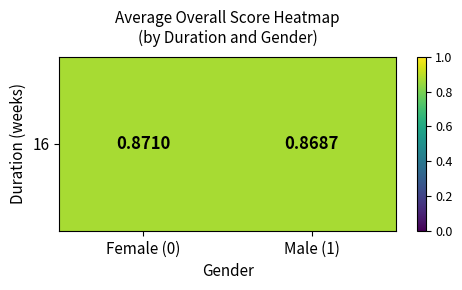

What is the minimum value shown in the chart?

0.9